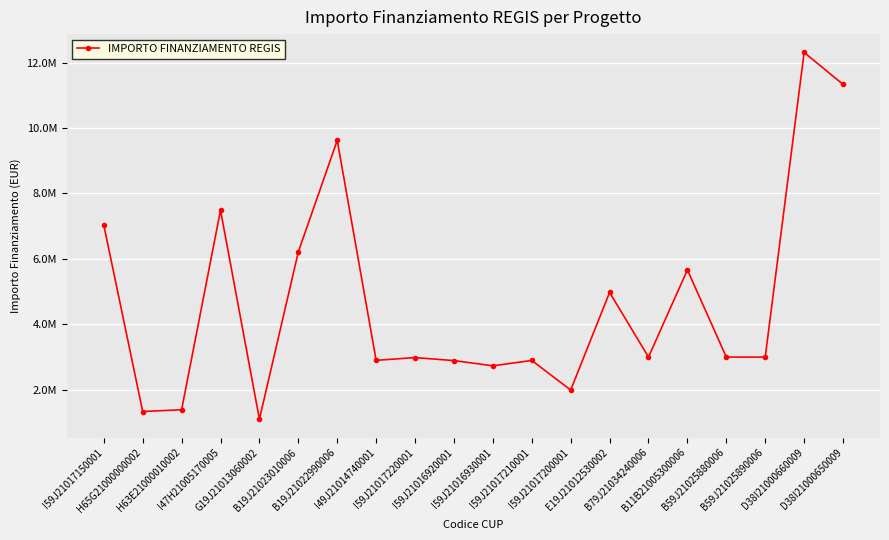

Reading right to left, list all the values displayed in this chart.

D38I21000650009=11331420.0	D38I21000660009=12307340.0	B59J21025890006=3000000.0	B59J21025880006=3000000.0	B11B21005300006=5663088.0	B79J21034240006=3000000.0	E19J21012530002=4974817.5	I59J21017200001=1993067.4	I59J21017210001=2896925.9	I59J21016930001=2732955.6	I59J21016920001=2892835.8	I59J21017220001=2984631.2	I49J21014740001=2900091.6	B19J21022990006=9620791.7	B19J21023010006=6213409.9	G19J21013060002=1101561.4	I47H21005170005=7486474.7	H63E21000010002=1390962.2	H65G21000000002=1336129.4	I59J21017150001=7034293.1